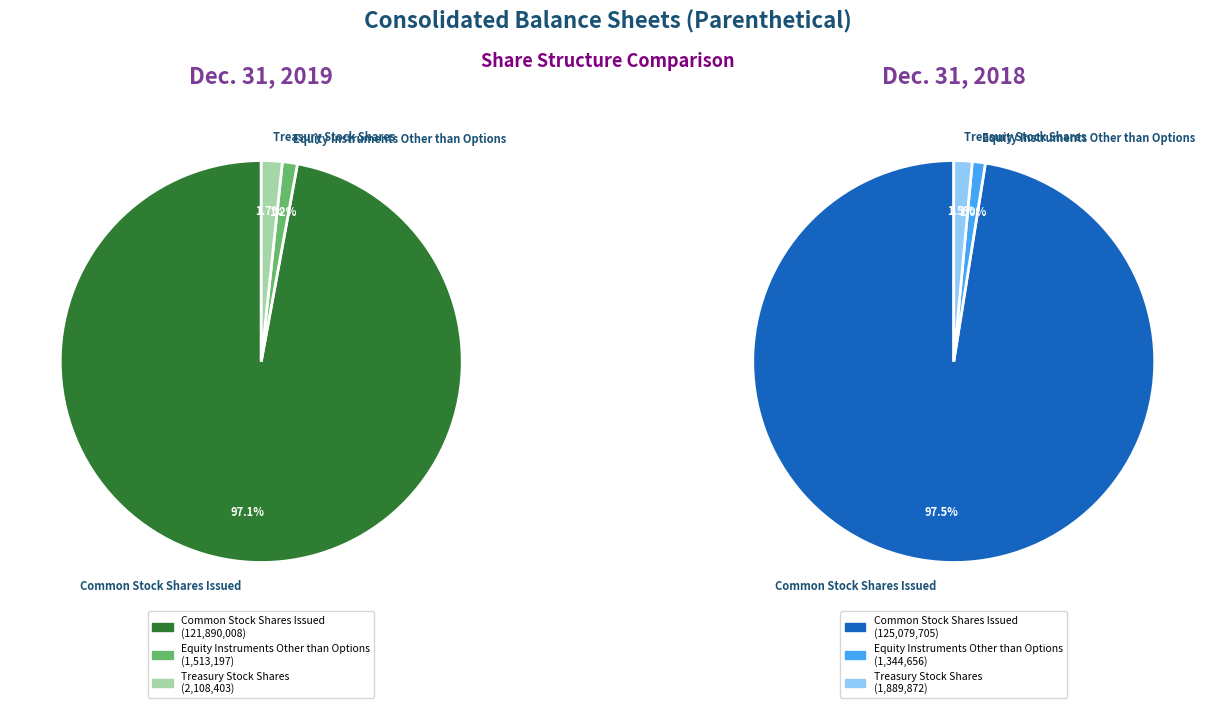

How many slices are in this pie chart?

3